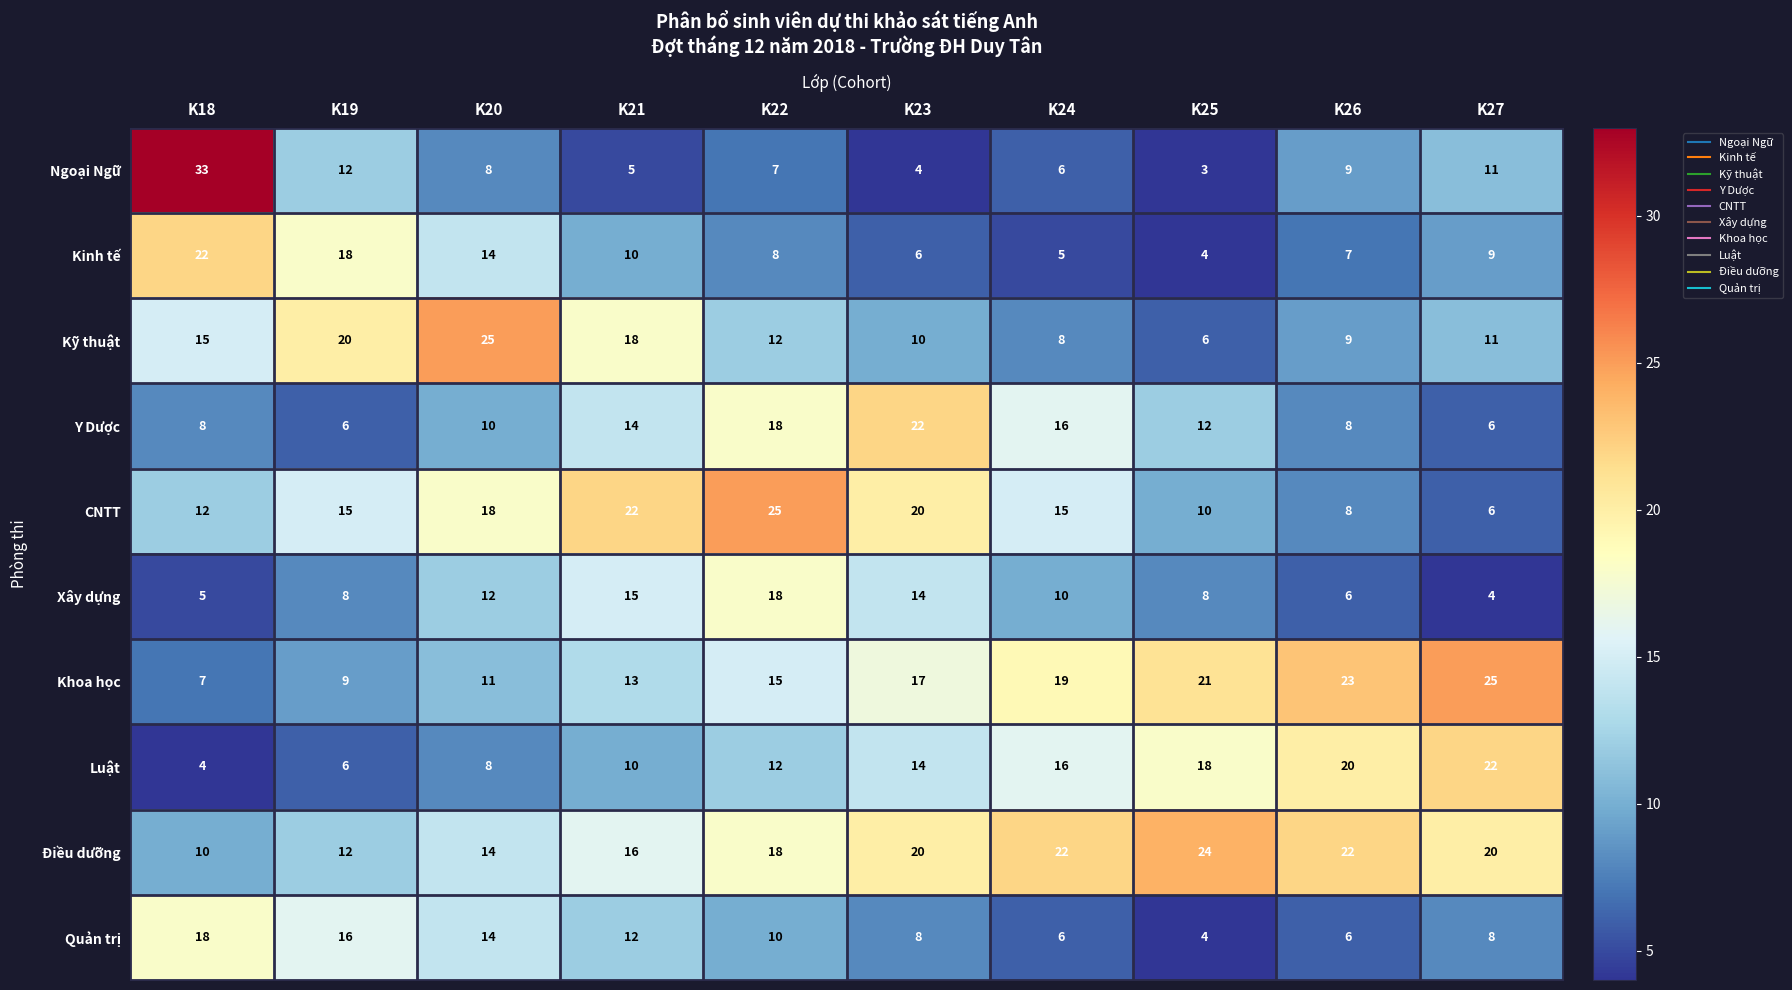

At which label does Y Dược first exceed 12?

K21